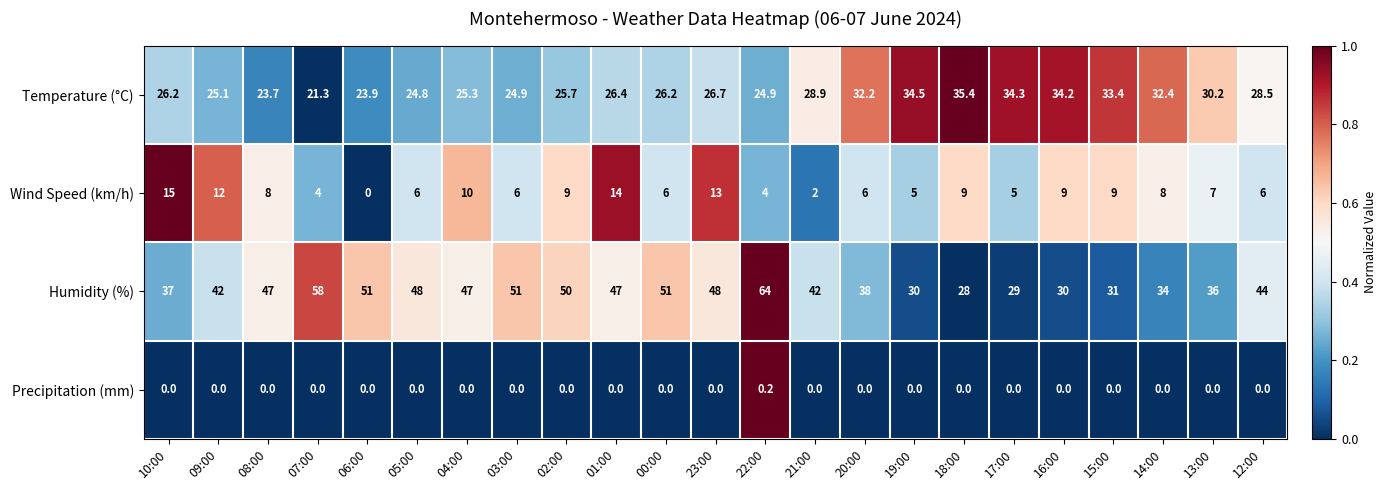

What is the difference between the maximum and second lowest values in the Humidity (%) series?

35.0